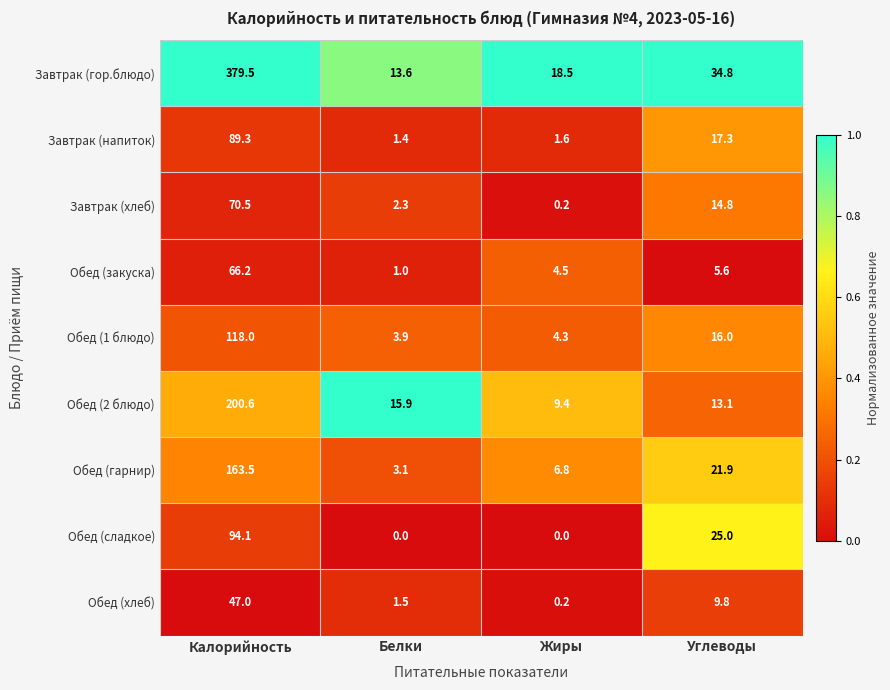

At which label does Завтрак (гор.блюдо) reach its peak?

Калорийность